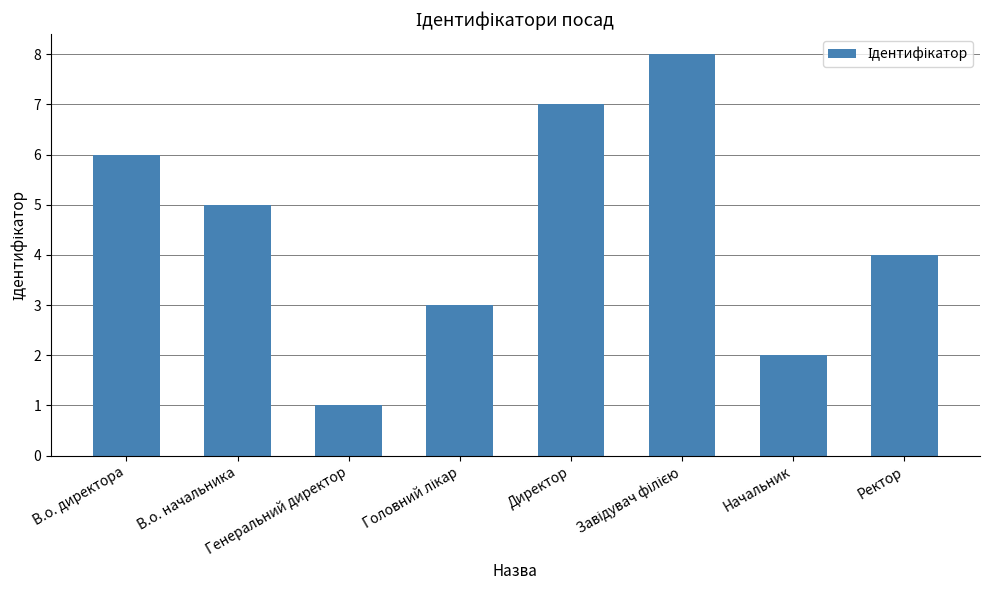

Reading left to right, list all the values displayed in this chart.

6	5	1	3	7	8	2	4